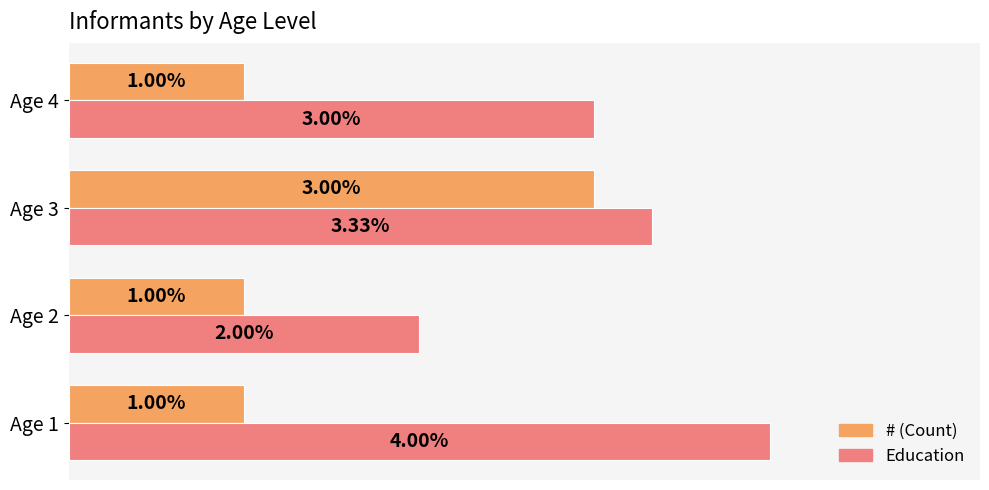

List the series in order of their overall mean, lowest first.

# (Count), Education